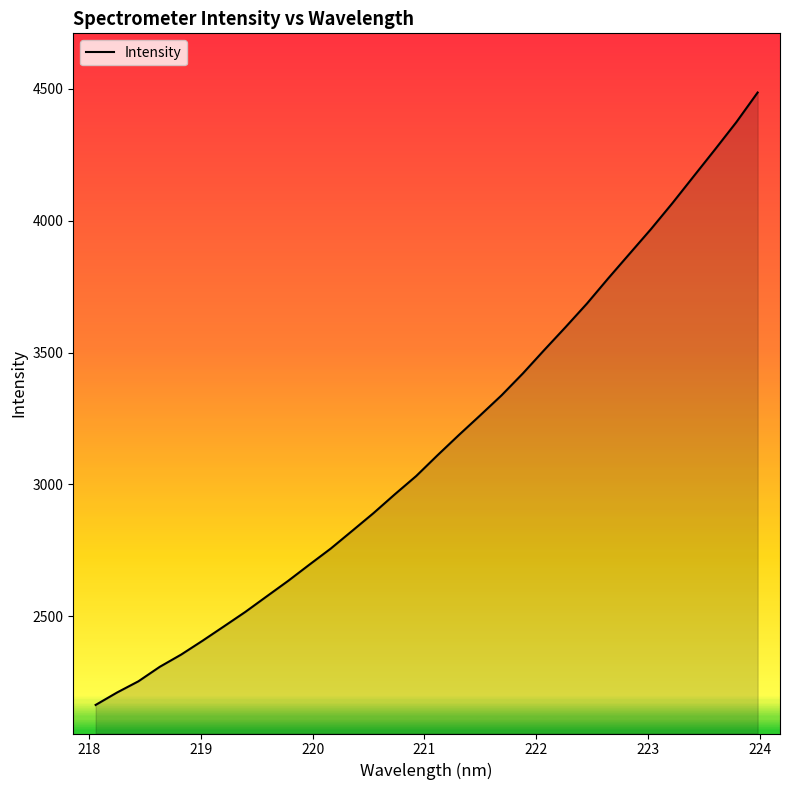

What is the smallest value displayed?

2164.5